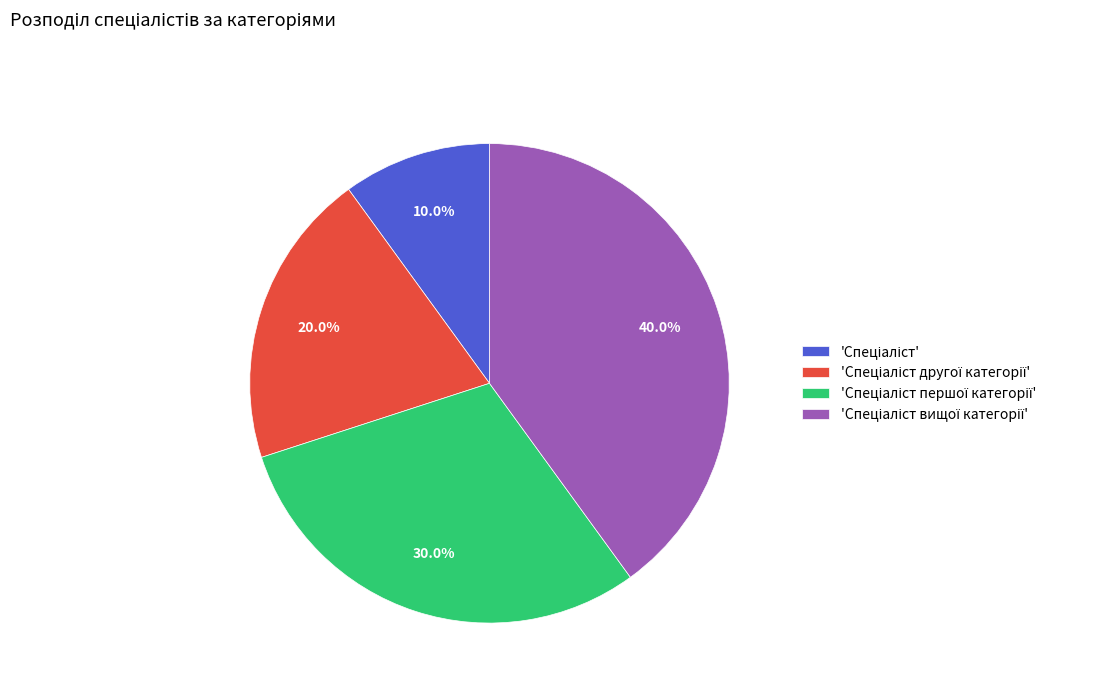

Is there a majority slice in this chart?

No